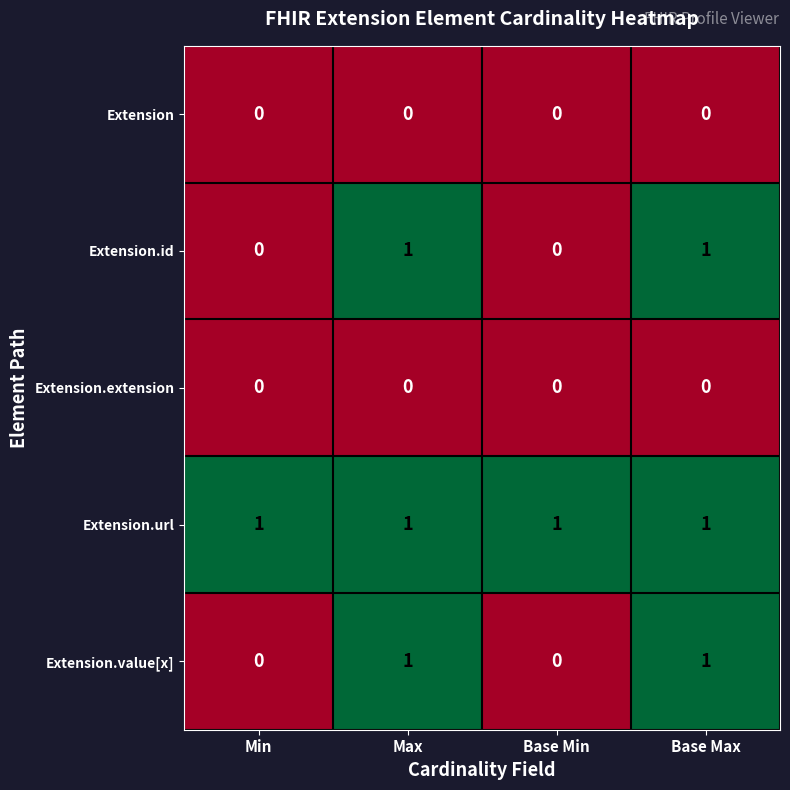

What is the total value across all series at Base Max?

3